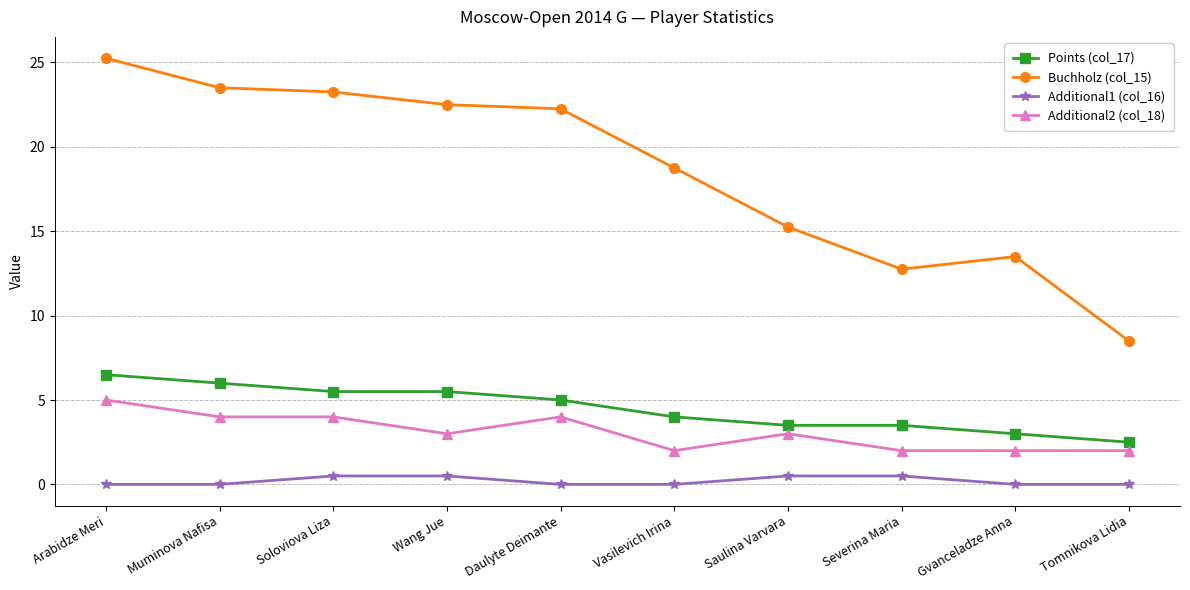

Does the chart have visible grid lines?

Yes